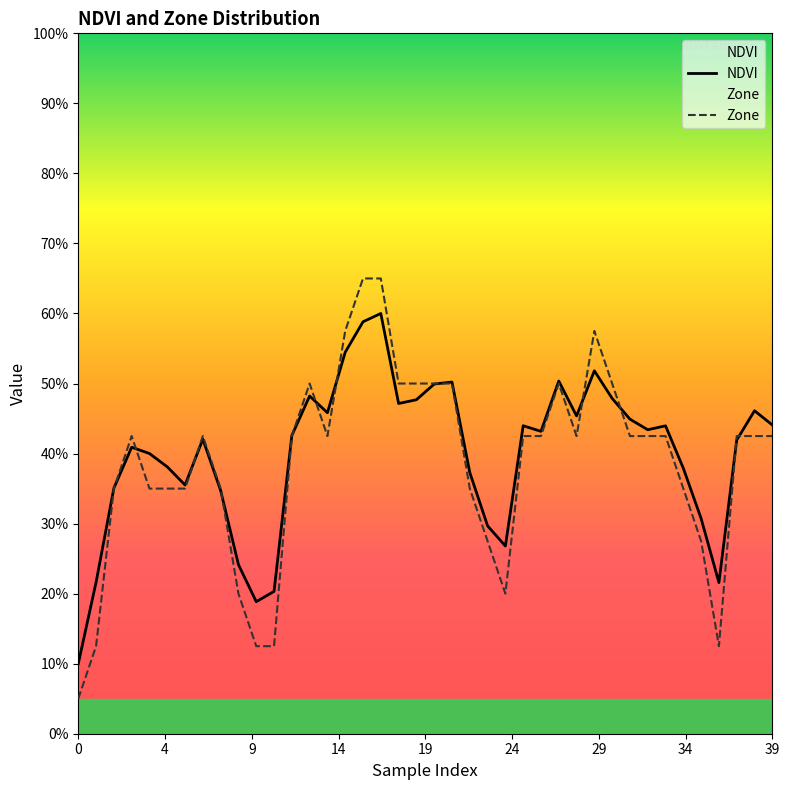

True or false: Zone and NDVI cross at least once.

True